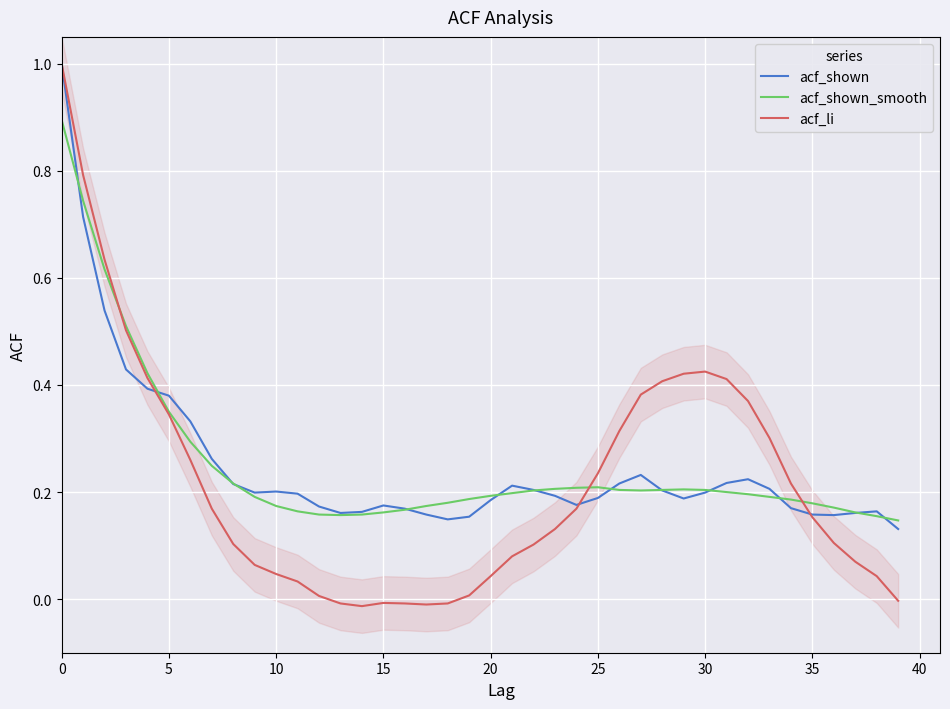

Is it true that acf_shown equals 0.2 at 30?

True